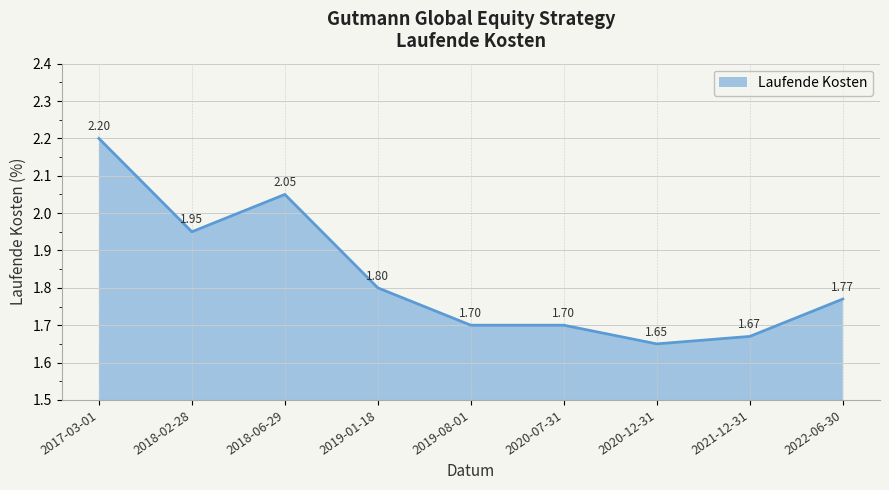

Is it true that the value at 2018-06-29 is 1.2?

False